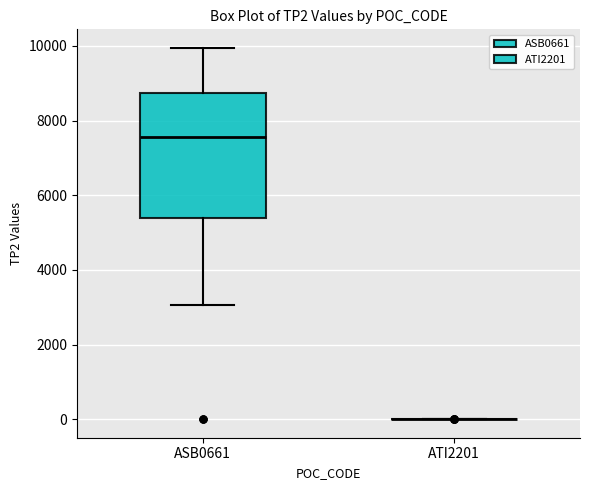

Reading left to right, transcribe this box plot: for each box, give where its median line is, the range the box spans, and where its two whiskers end, as read against the y-axis. The values are not printed on the chart, so give them approximately, as read against the axis.

ASB0661: median 7600, box 5400 to 8800, whiskers 3000 to 10000
ATI2201: box collapsed to a line at 0, whiskers 0 to 0